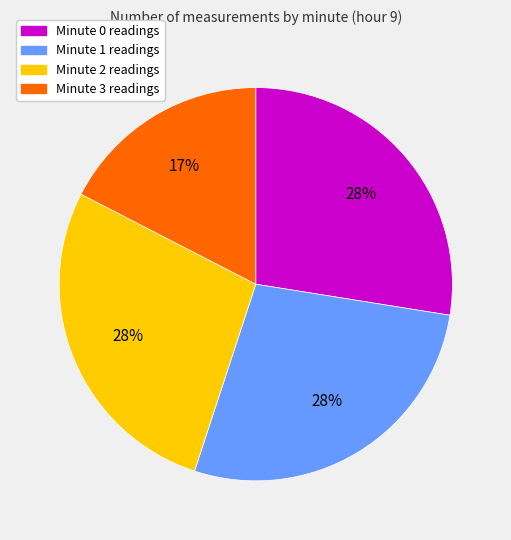

What is the ratio of the value at Minute 0 to the value at Minute 3?

1.6